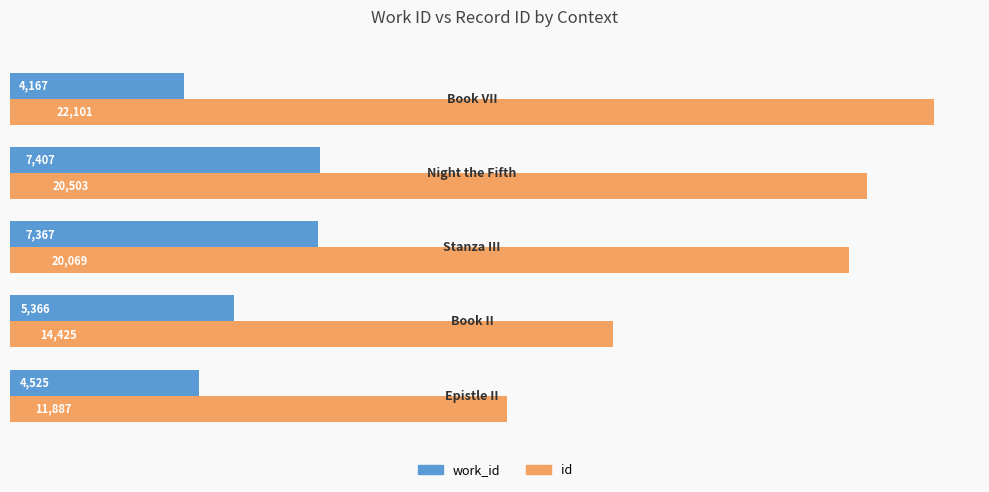

At how many categories does at least one series exceed 17236?

3